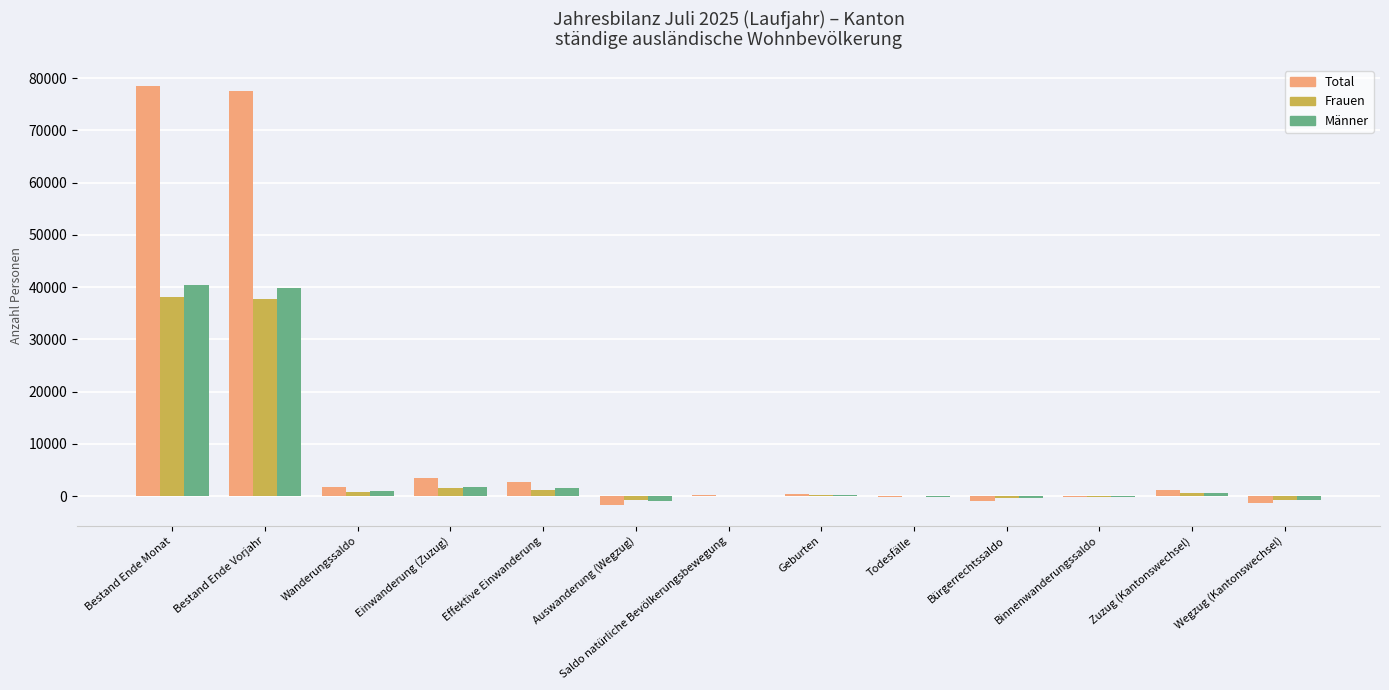

What is the highest value of the Männer series?

40485